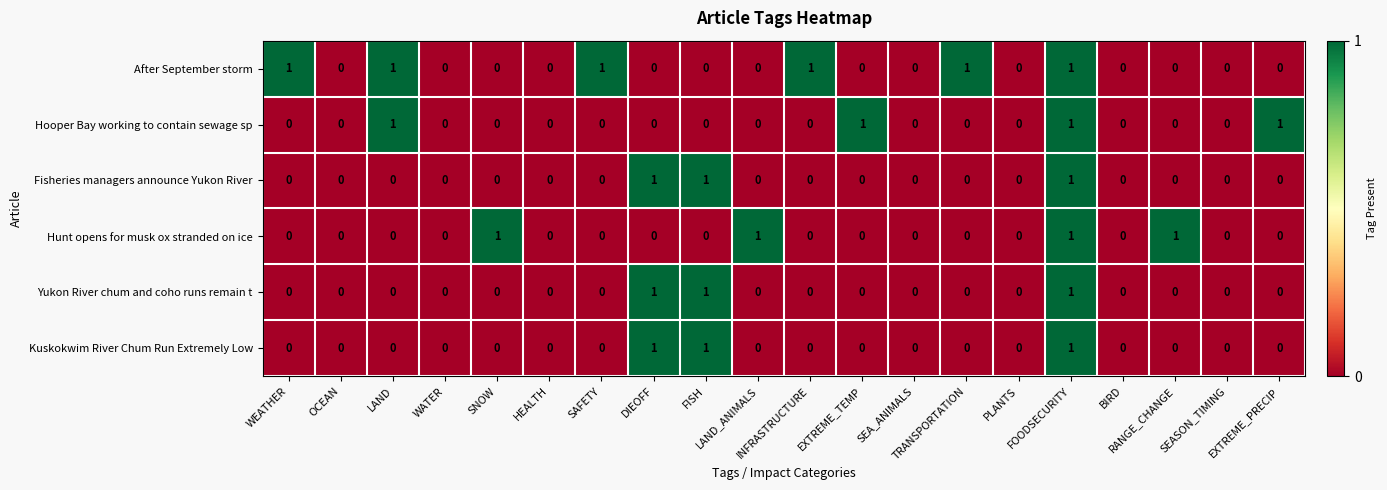

What is the sum of all Hooper Bay working to contain sewage sp values?

4